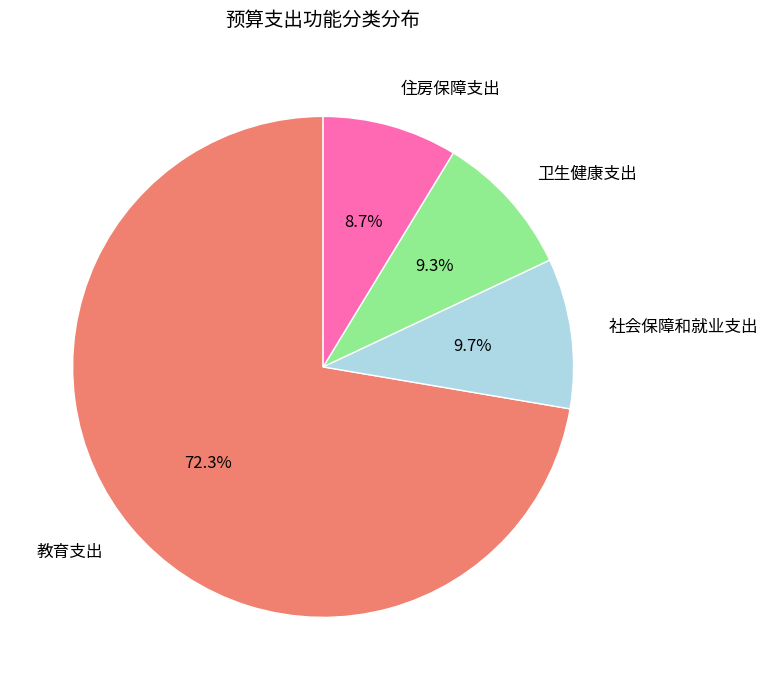

Does any single category account for the majority?

Yes